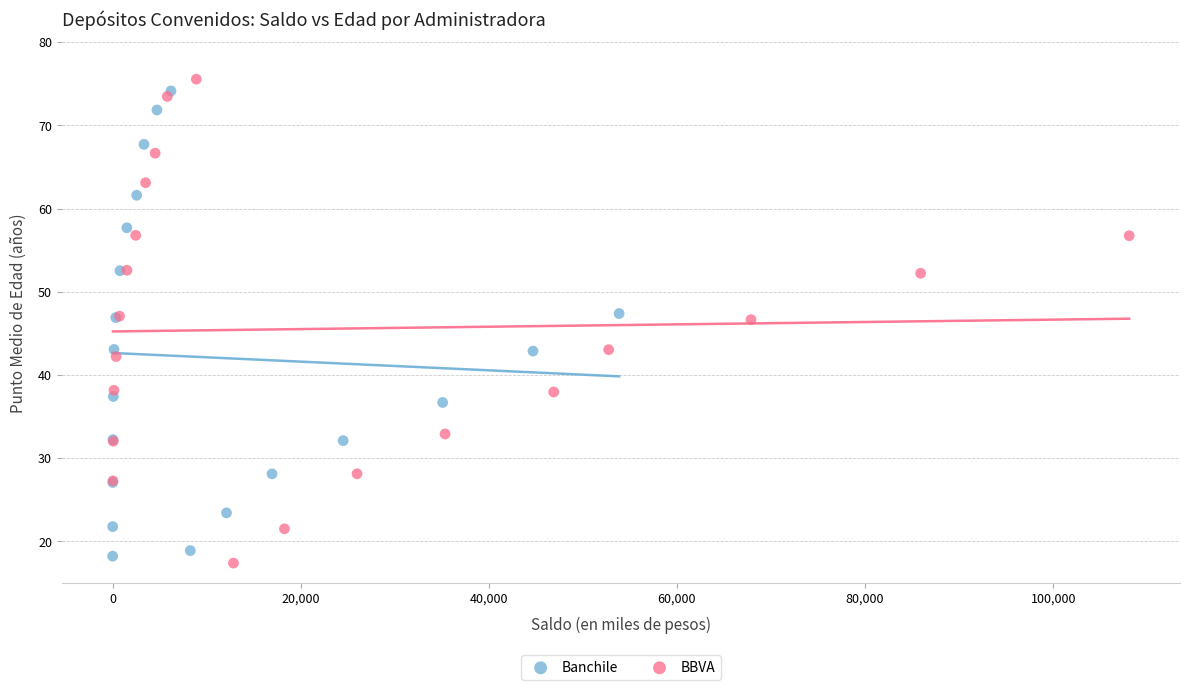

What are all the series names shown in the legend?

Banchile, BBVA